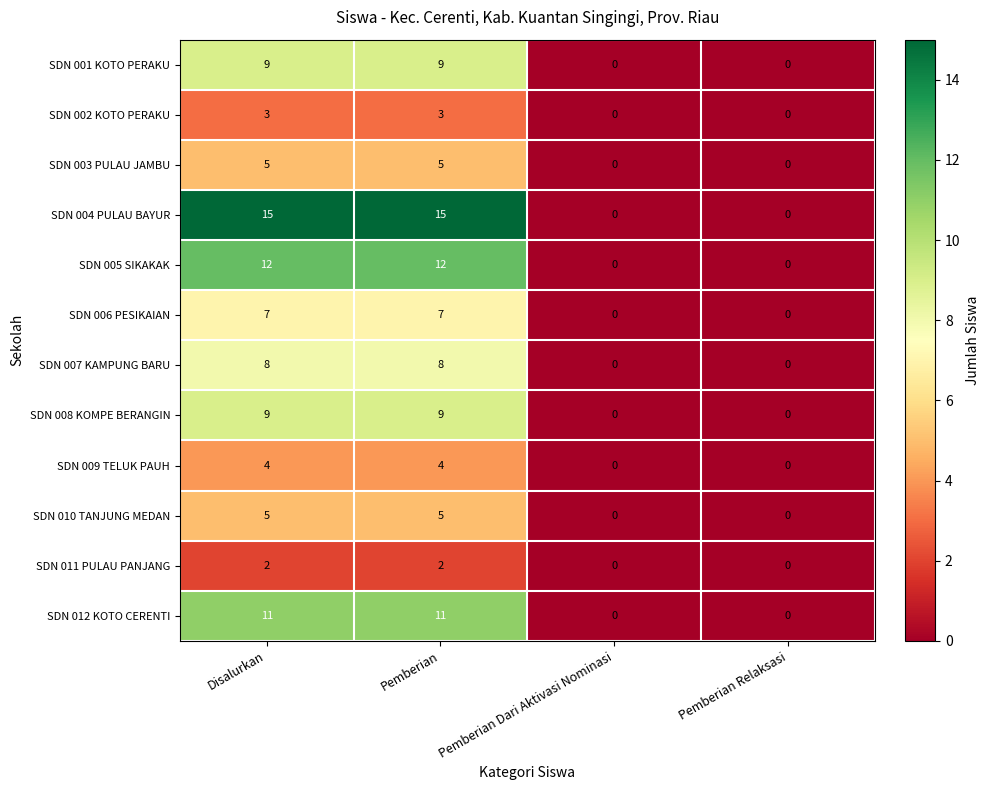

Between Disalurkan and Pemberian Relaksasi, which series saw the biggest shift?

SDN 004 PULAU BAYUR